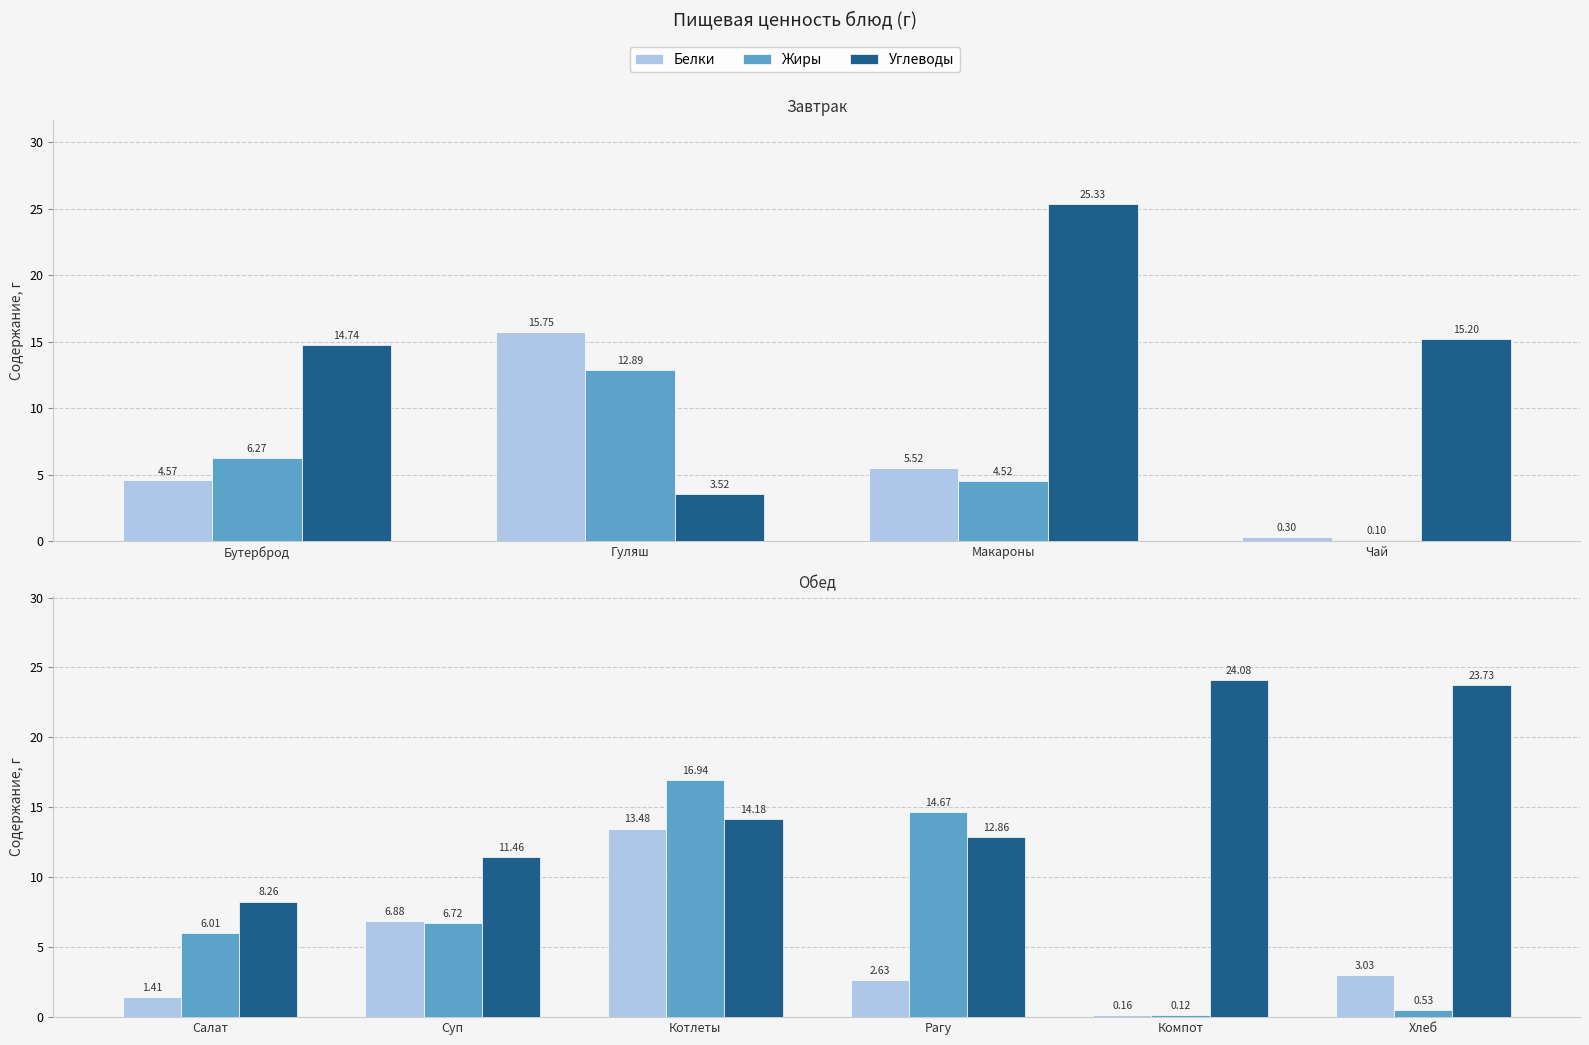

Which series has the largest total across all categories?

Углеводы